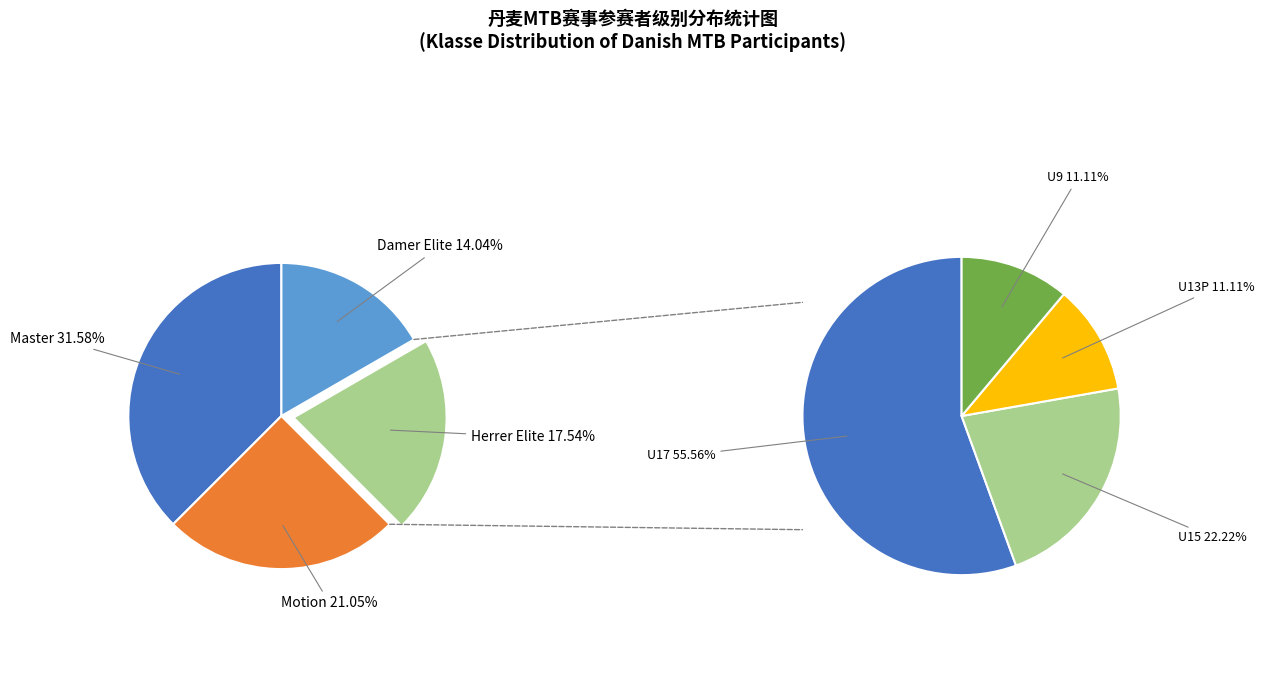

How many segments does this pie chart have?

8